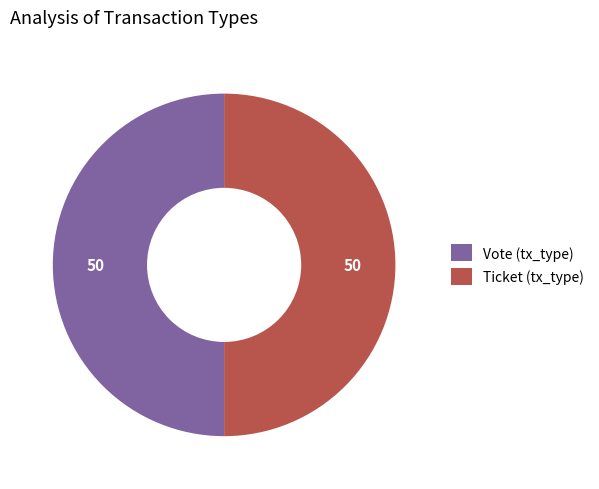

What is the ratio of the value at Ticket (tx_type) to the value at Vote (tx_type)?

1.0